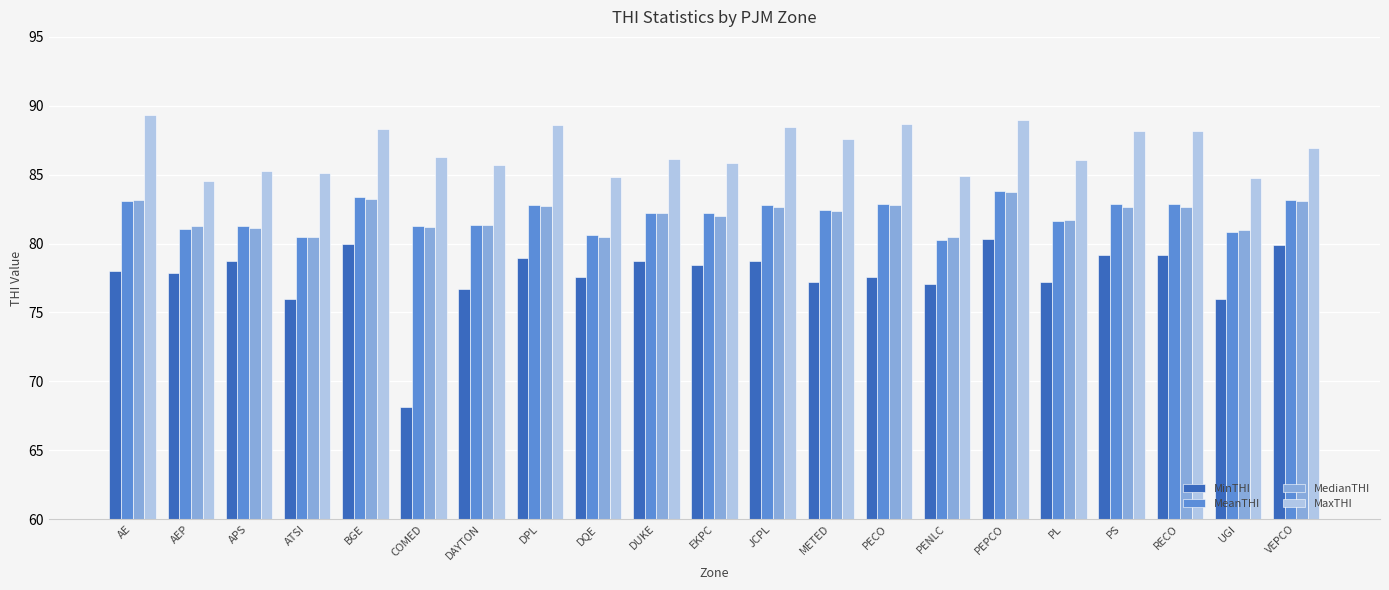

What is the value of the MedianTHI bar at the 18th from the left?

82.6